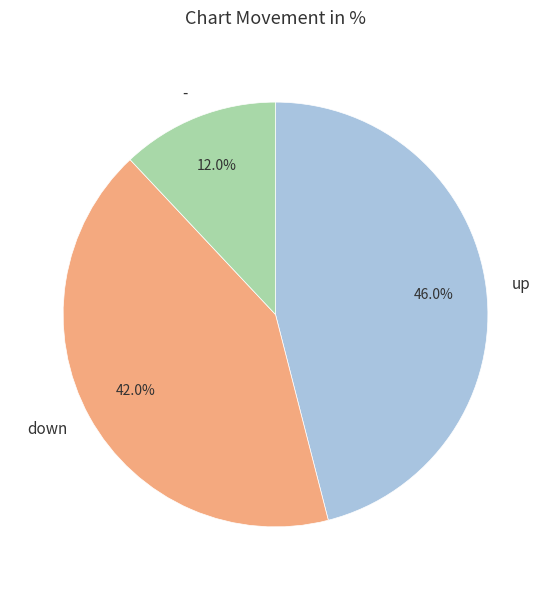

Which slice is the smallest?

-